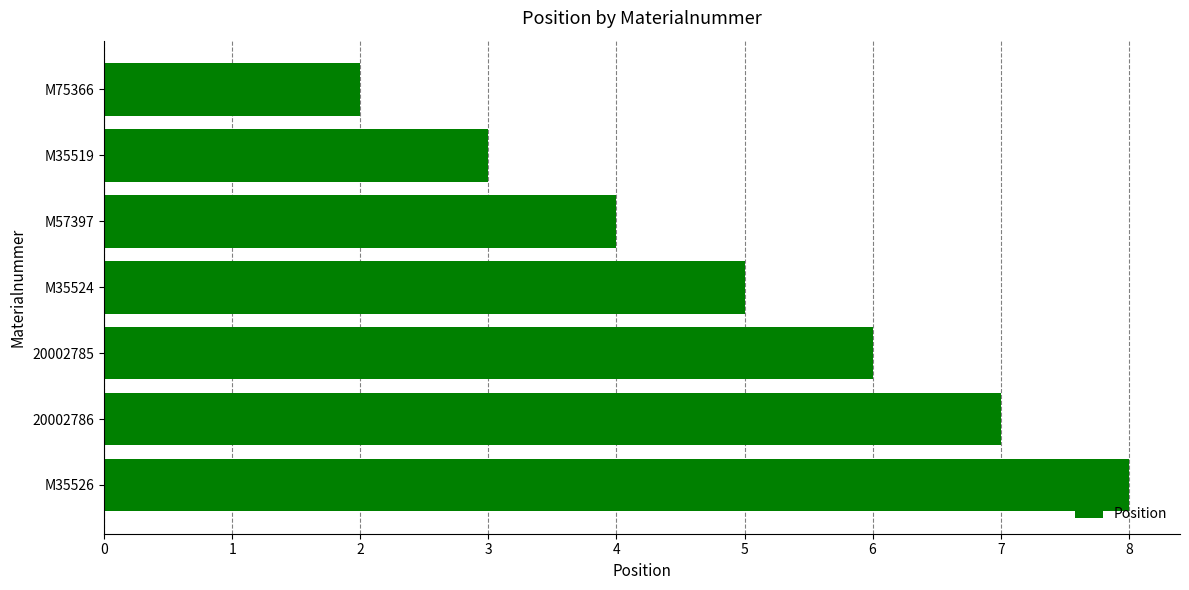

Approximately how many times larger is the value at M35524 compared to 20002786?

0.7